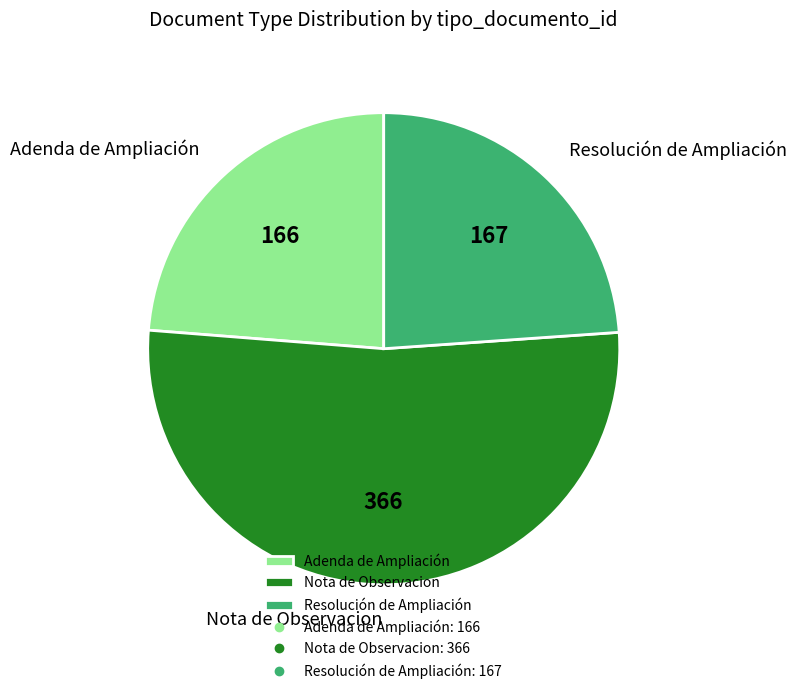

Approximately how many times larger is the value at Adenda de Ampliación compared to Nota de Observacion?

0.5